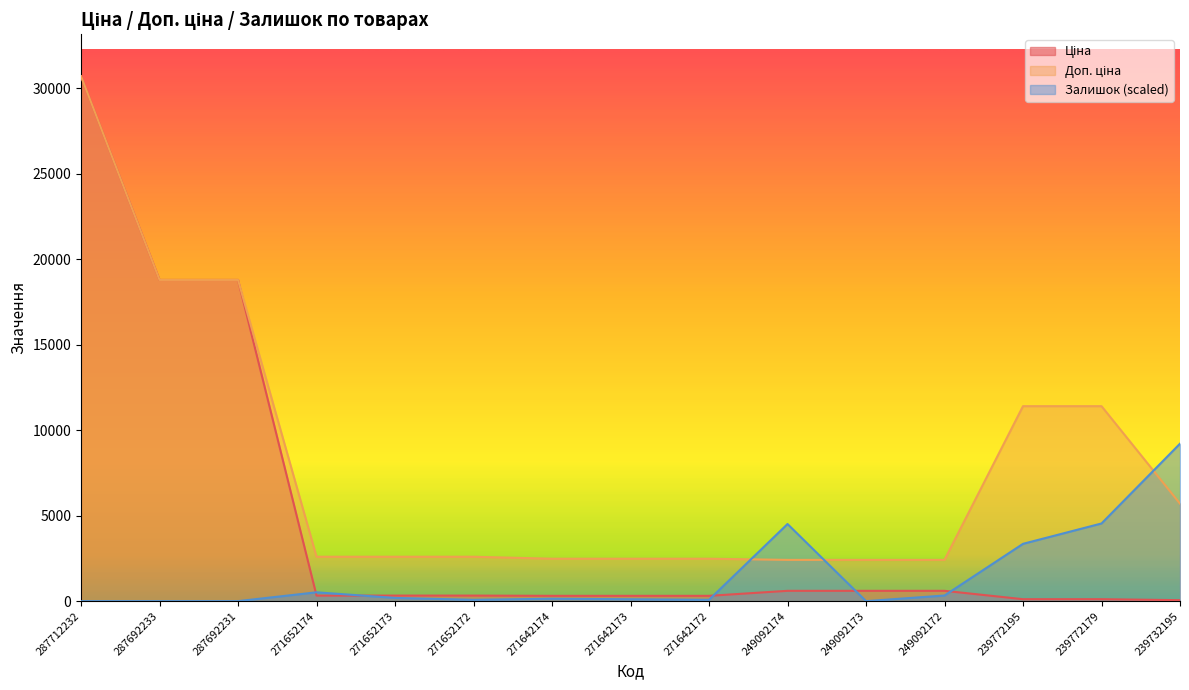

Reading left to right, extract all data points from this chart.

Ціна: 287712232=30717.1	287692233=18796.8	287692231=18796.8	271652174=324.8	271652173=324.8	271652172=324.8	271642174=310.3	271642173=310.3	271642172=310.3	249092174=603.7	249092173=603.7	249092172=603.7	239772195=114.1	239772179=114.1	239732195=57.0
Доп. ціна: 287712232=30717.1	287692233=18796.8	287692231=18796.8	271652174=2598.3	271652173=2598.3	271652172=2598.3	271642174=2482.4	271642173=2482.4	271642172=2482.4	249092174=2414.8	249092173=2414.8	249092172=2414.8	239772195=11410.0	239772179=11410.0	239732195=5705.0
Залишок: 287712232=0.0	287692233=0.0	287692231=0.0	271652174=517.2	271652173=188.1	271652172=78.4	271642174=141.0	271642173=109.7	271642172=78.4	249092174=4513.5	249092173=0.0	249092172=329.1	239772195=3353.8	239772179=4544.9	239732195=9215.1